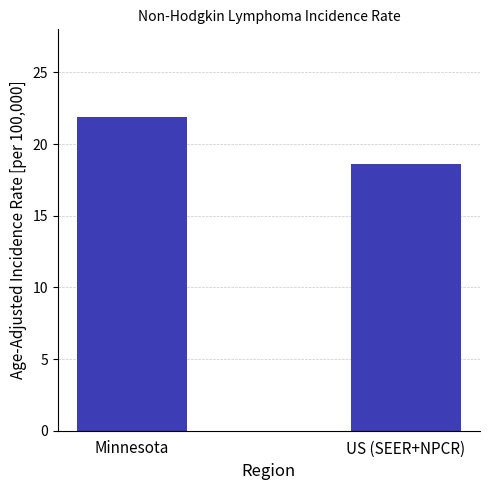

At which label is the value closest to 20?

US (SEER+NPCR)